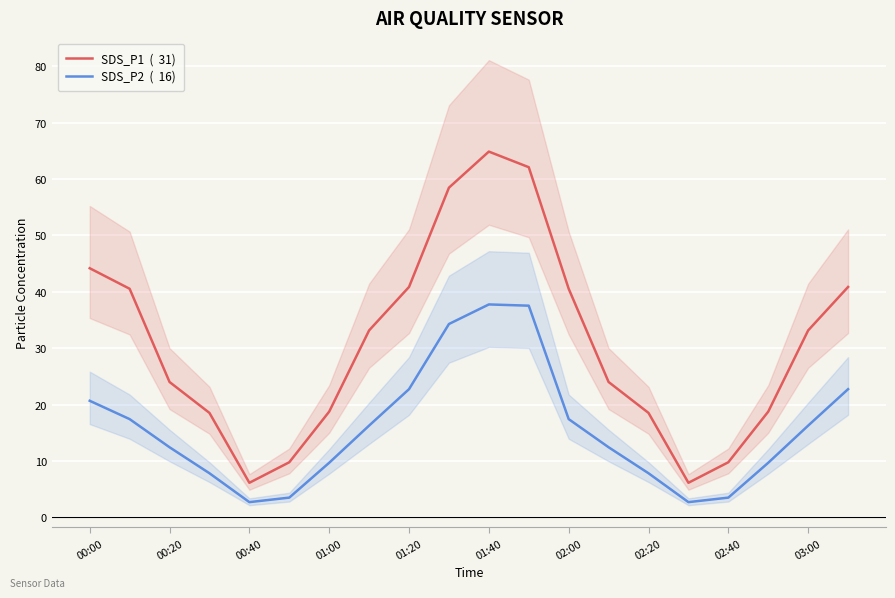

What is the average value of the SDS_P2  (  16) series?

15.8